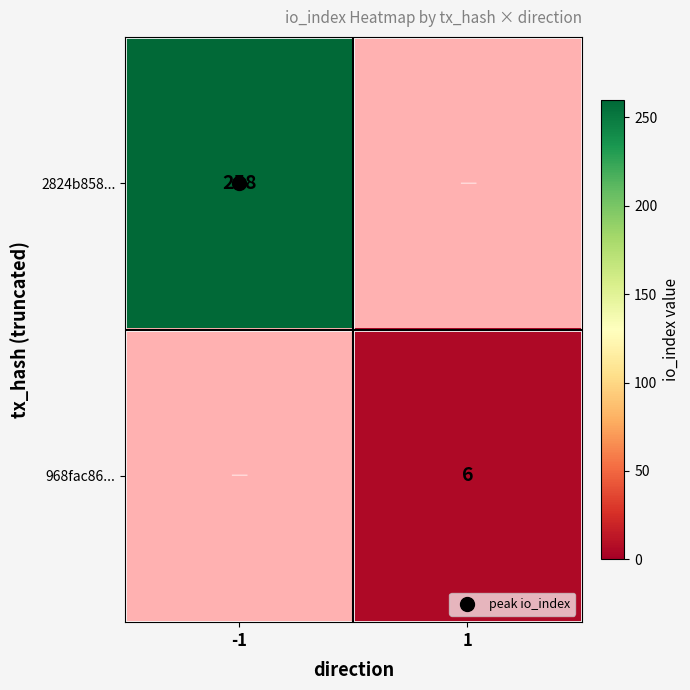

Rank the series by their maximum value, from highest to lowest.

2824b858..., 968fac86...